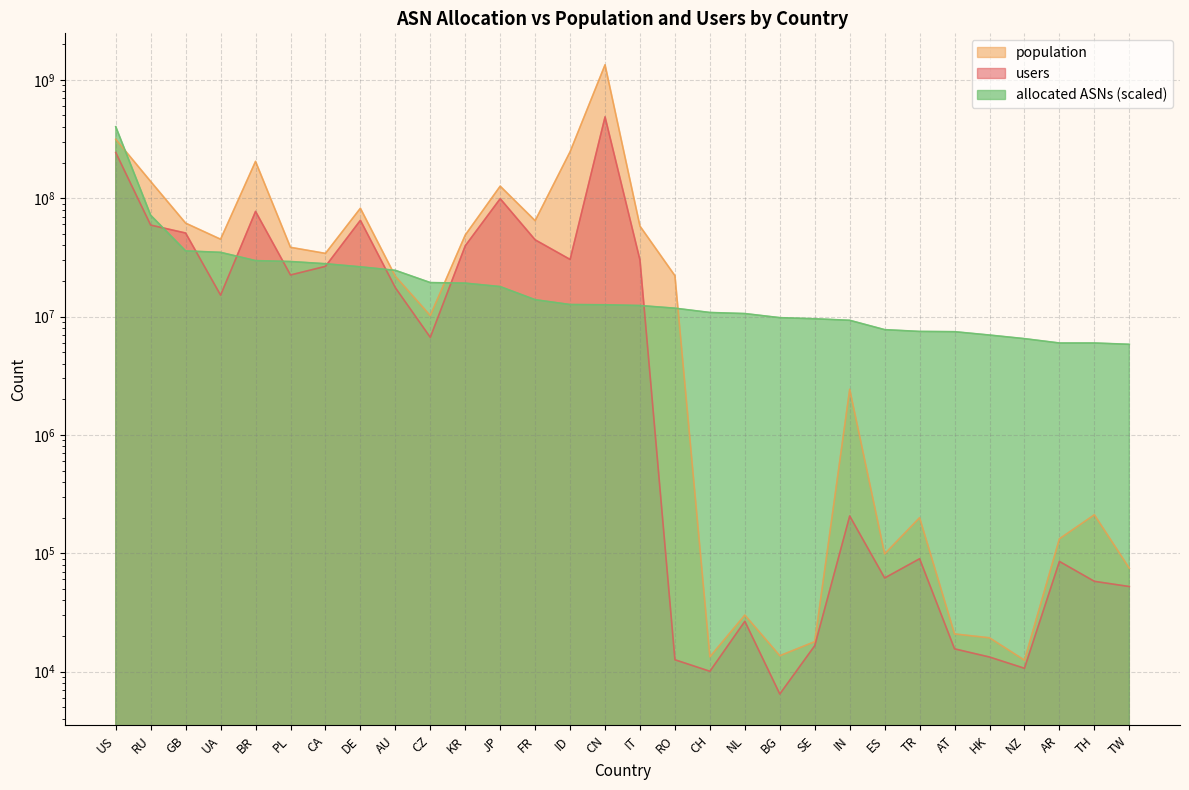

Is the value of population at ID greater than the value of allocated ASNs at JP?

Yes